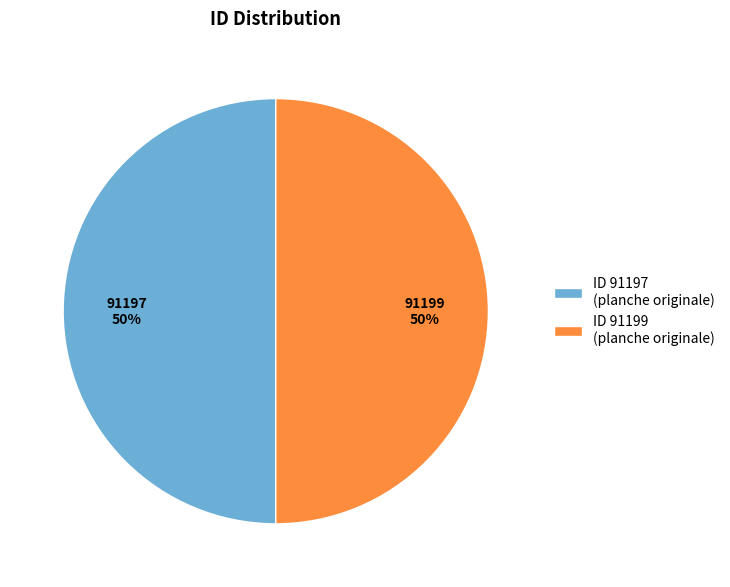

To the nearest percent, what portion does ID 91197 (planche originale) represent?

50%